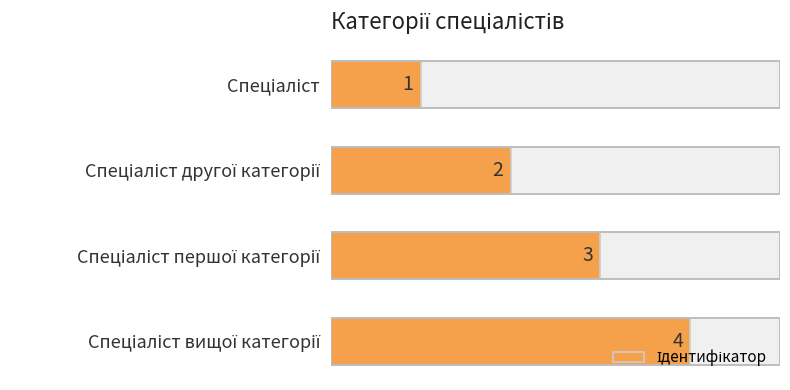

Reading left to right, transcribe all the data shown in this chart.

1	2	3	4